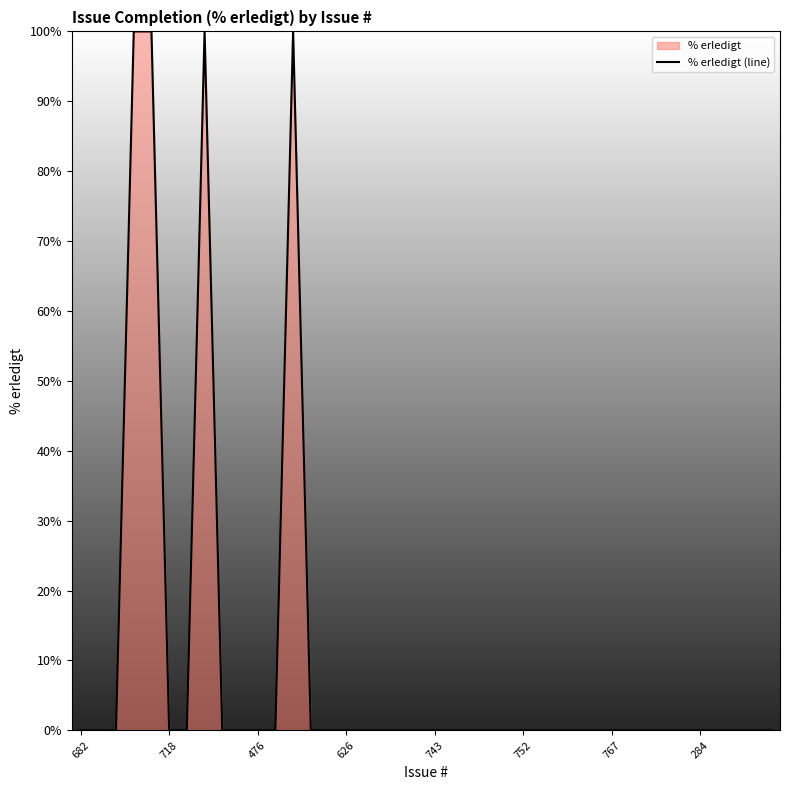

Where is the data nearest to the value 50?

682